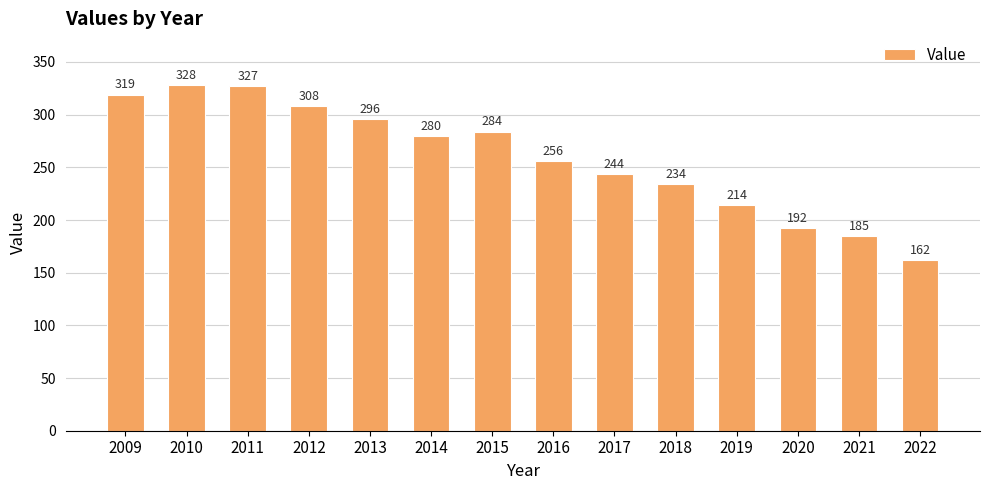

What is the change in value from 2009 to 2016?

-63